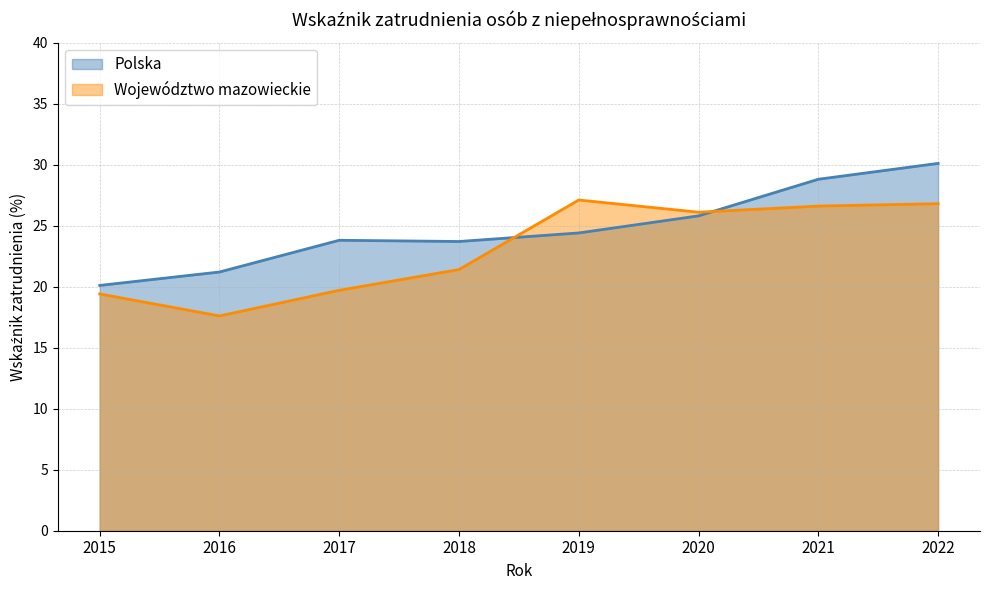

How many values in the Polska series exceed 24?

4